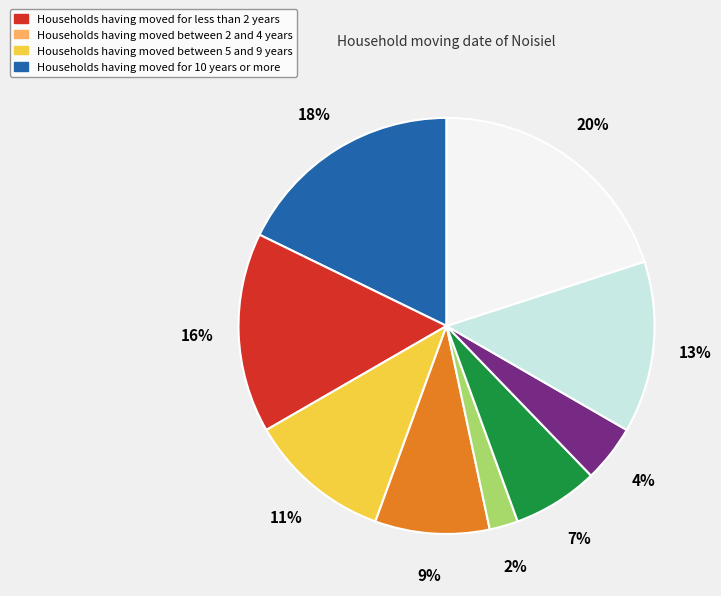

Is there a majority slice in this chart?

No